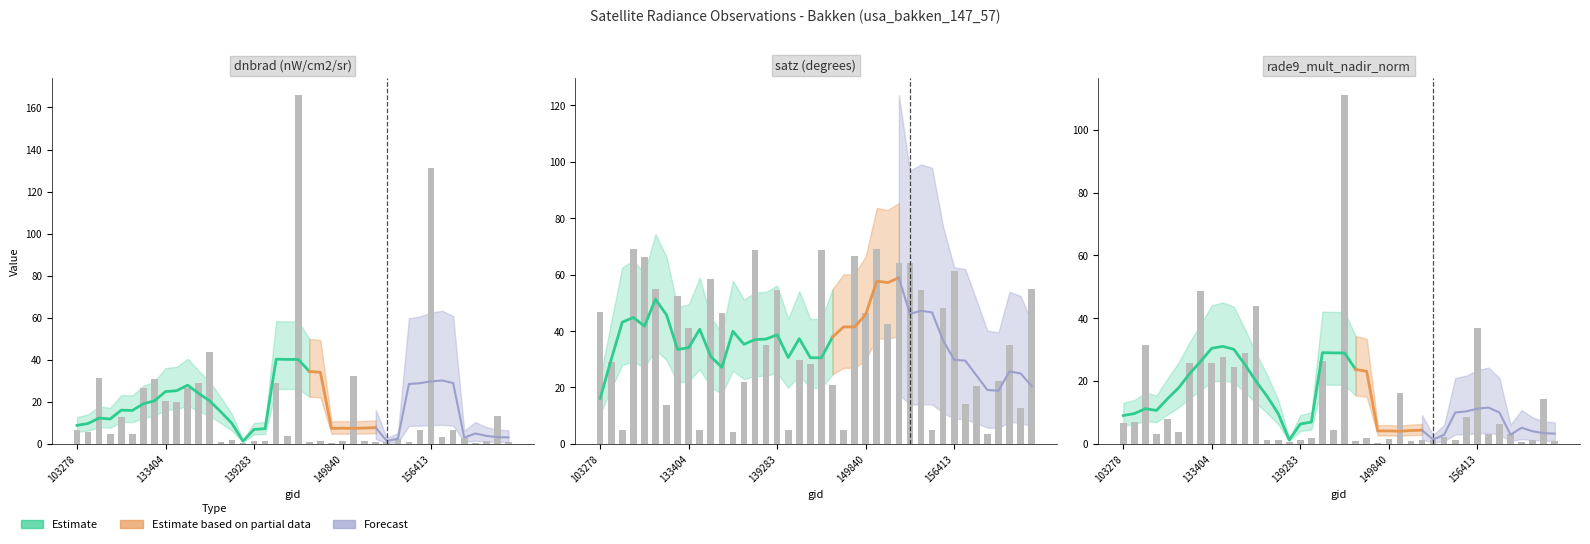

Reading right to left, what are all the values shown in this chart?

dnbrad: 175890=0.9	175304=13.1	175113=1.5	174526=0.6	171373=3.0	170271=6.6	169540=3.2	156413=131.3	155473=6.7	155113=0.9	154533=2.3	154332=1.1	151465=1.1	150583=1.5	150015=32.5	149840=1.5	149468=0.5	149262=1.3	145924=1.0	144149=165.9	143752=3.7	140059=28.9	139866=1.4	139283=1.5	138492=0.6	137916=2.0	137903=0.9	134687=43.8	134322=28.8	134138=26.4	133762=19.9	133404=20.5	133209=30.7	132847=26.8	104471=4.5	103988=13.0	103642=4.5	103515=31.4	103396=5.7	103278=6.8
satz: 175890=54.8	175304=12.8	175113=35.2	174526=22.2	171373=3.5	170271=20.5	169540=14.2	156413=61.3	155473=48.0	155113=5.0	154533=54.7	154332=64.1	151465=64.1	150583=42.6	150015=68.9	149840=46.3	149468=66.6	149262=4.9	145924=20.9	144149=68.7	143752=28.3	140059=29.8	139866=5.0	139283=54.7	138492=35.2	137916=68.8	137903=22.1	134687=4.1	134322=46.3	134138=58.3	133762=4.9	133404=41.1	133209=52.6	132847=13.7	104471=55.1	103988=66.2	103642=69.0	103515=4.8	103396=29.1	103278=46.7
rade9_mult_nadir_norm: 175890=0.8	175304=14.2	175113=1.4	174526=0.7	171373=3.0	170271=6.3	169540=3.1	156413=36.7	155473=8.6	155113=1.2	154533=2.0	154332=1.3	151465=1.3	150583=1.0	150015=16.2	149840=1.5	149468=0.3	149262=1.8	145924=1.0	144149=111.0	143752=4.4	140059=26.4	139866=2.0	139283=1.3	138492=0.6	137916=1.3	137903=1.2	134687=43.8	134322=28.8	134138=24.4	133762=27.7	133404=25.6	133209=48.6	132847=25.8	104471=3.9	103988=7.9	103642=3.0	103515=31.4	103396=7.0	103278=6.8